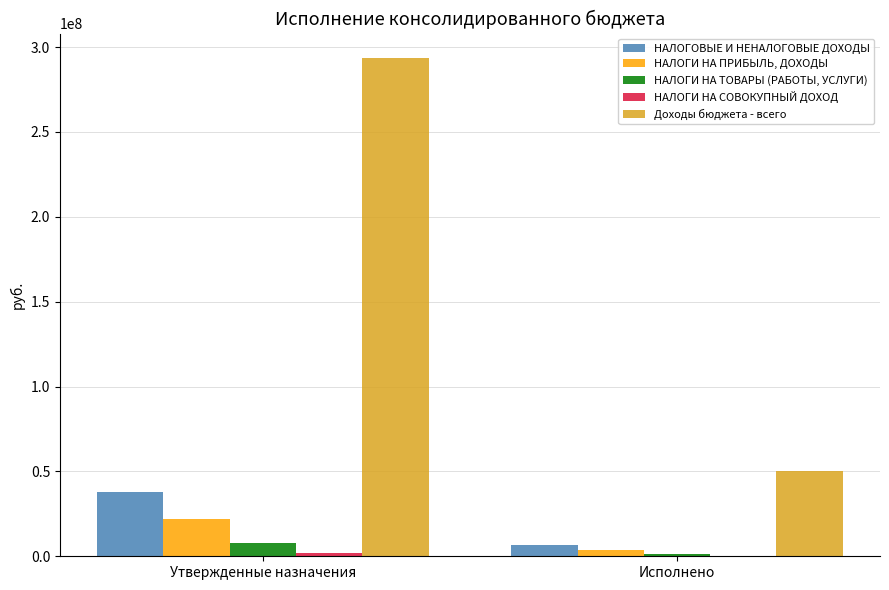

Which series has the widest spread of values?

Доходы бюджета - всего